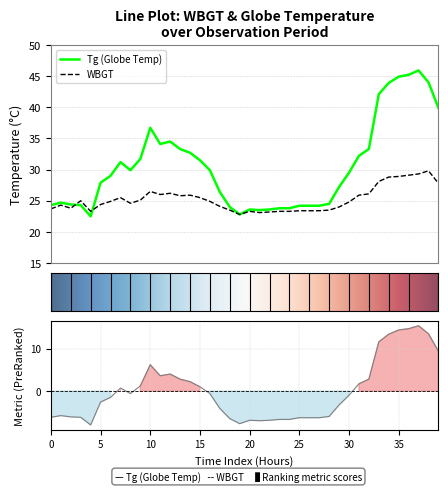

What is the difference between the maximum and minimum values in the Tg series?

23.4